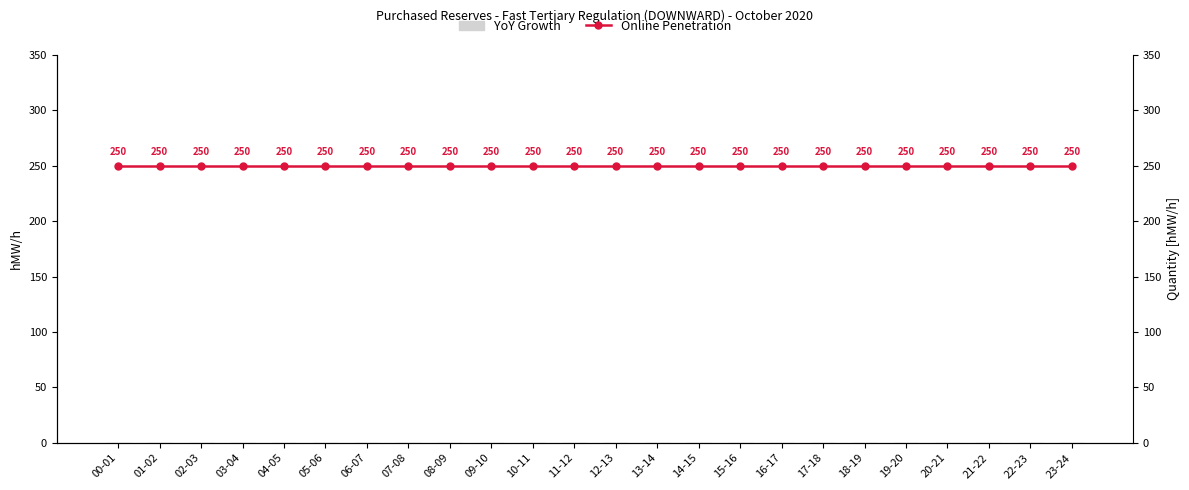

Reading left to right, list all the values displayed in this chart.

YoY Growth: 00-01=0	01-02=0	02-03=0	03-04=0	04-05=0	05-06=0	06-07=0	07-08=0	08-09=0	09-10=0	10-11=0	11-12=0	12-13=0	13-14=0	14-15=0	15-16=0	16-17=0	17-18=0	18-19=0	19-20=0	20-21=0	21-22=0	22-23=0	23-24=0
Online Penetration: 00-01=250	01-02=250	02-03=250	03-04=250	04-05=250	05-06=250	06-07=250	07-08=250	08-09=250	09-10=250	10-11=250	11-12=250	12-13=250	13-14=250	14-15=250	15-16=250	16-17=250	17-18=250	18-19=250	19-20=250	20-21=250	21-22=250	22-23=250	23-24=250